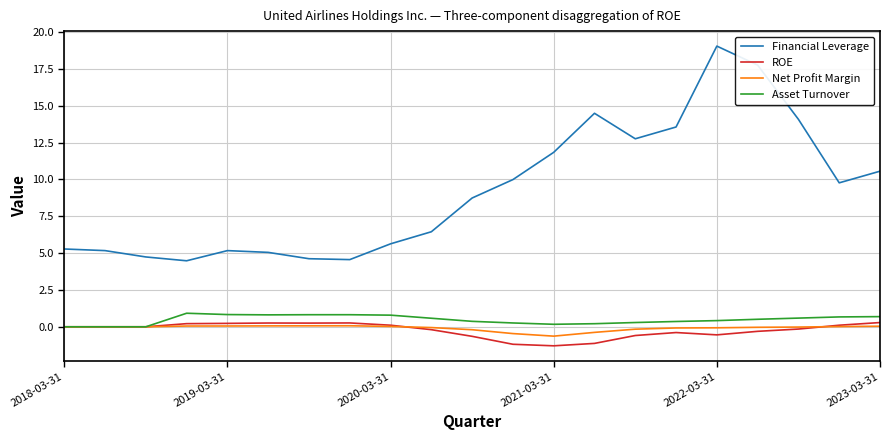

Does the chart have visible grid lines?

Yes